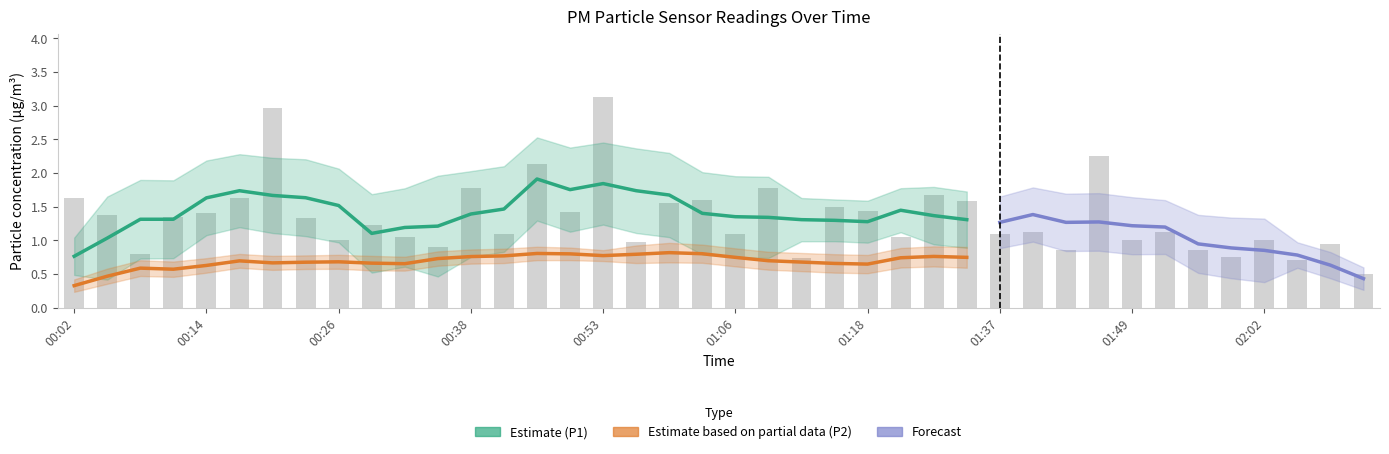

Reading right to left, what are all the values shown in this chart?

0.5	0.9	0.7	1.0	0.8	0.8	1.1	1.0	2.2	0.8	1.1	1.1	1.6	1.7	1.1	1.4	1.5	0.7	1.8	1.1	1.6	1.6	1.0	3.1	1.4	2.1	1.1	1.8	0.9	1.1	1.2	1.0	1.3	3.0	1.6	1.4	1.4	0.8	1.4	1.6